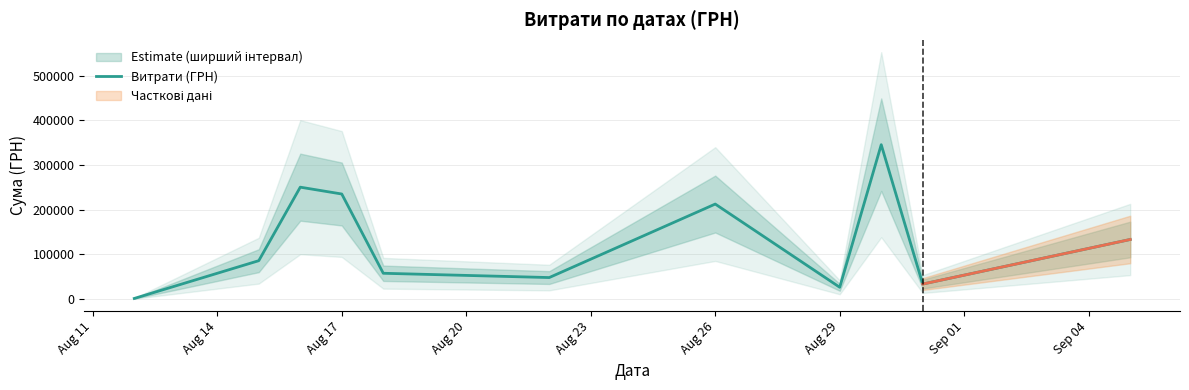

The value of Витрати (ГРН) at Aug 26 is 212595.2. True or false?

True